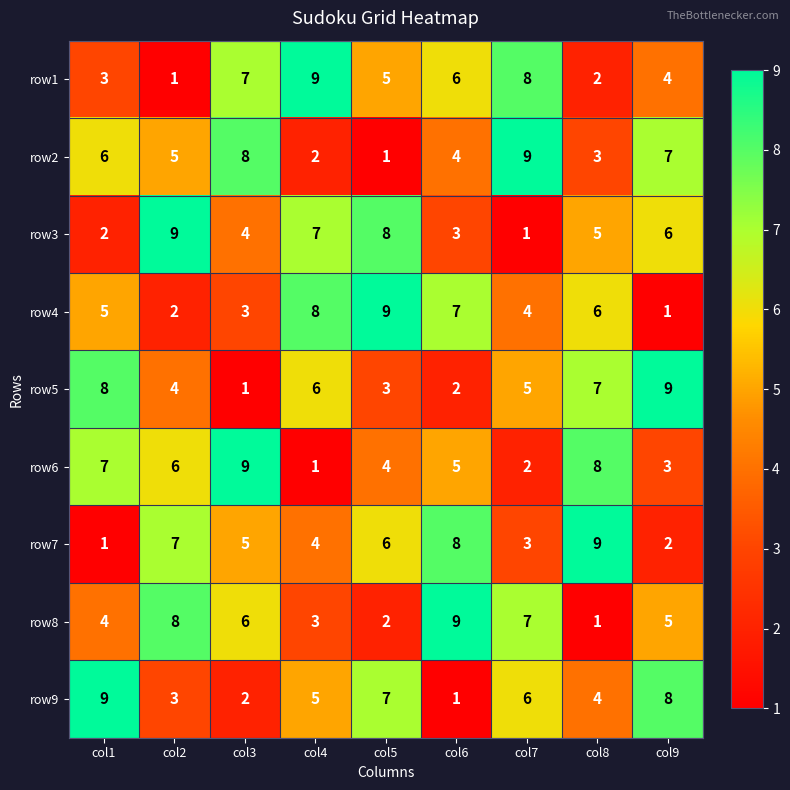

Is it true that row8 equals 3 at col4?

True